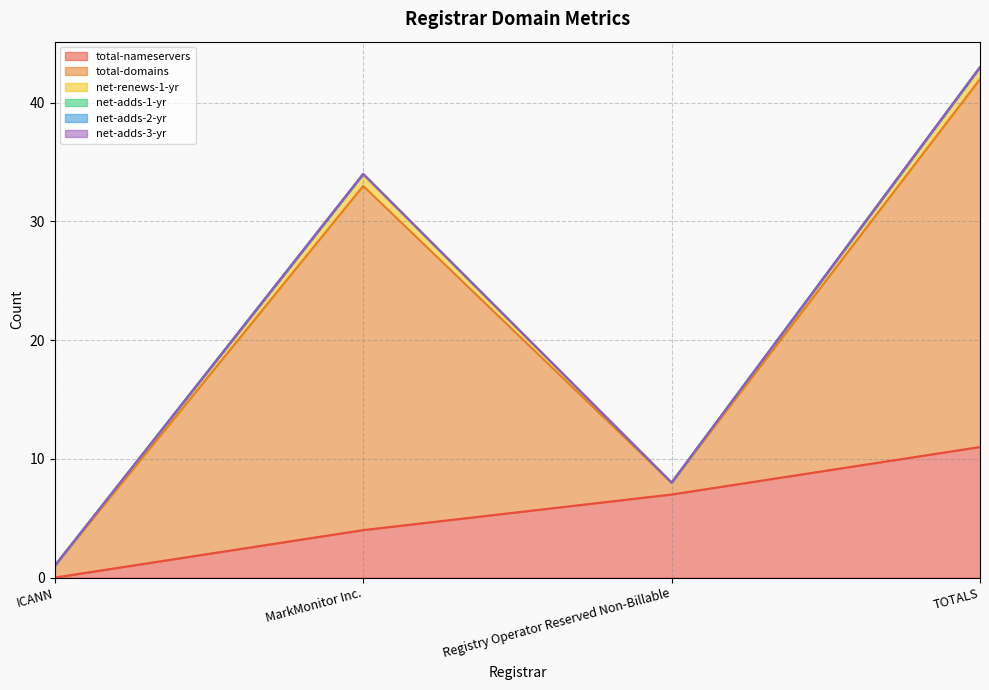

Which series has the largest range (max minus min)?

total-domains